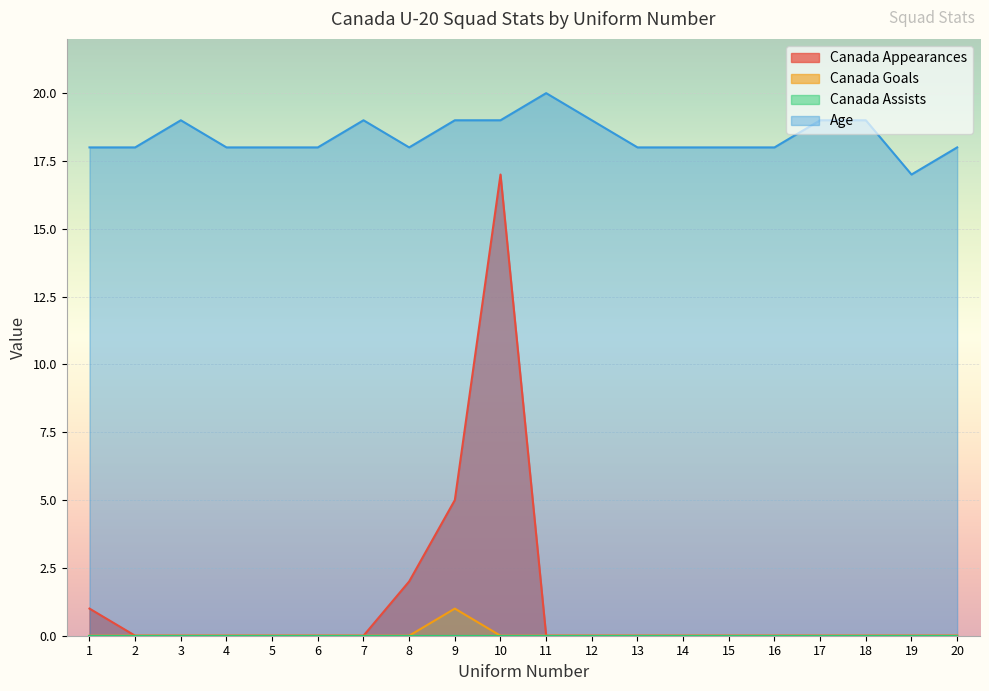

True or false: Canada Appearances has more than 0 interior local peaks.

True